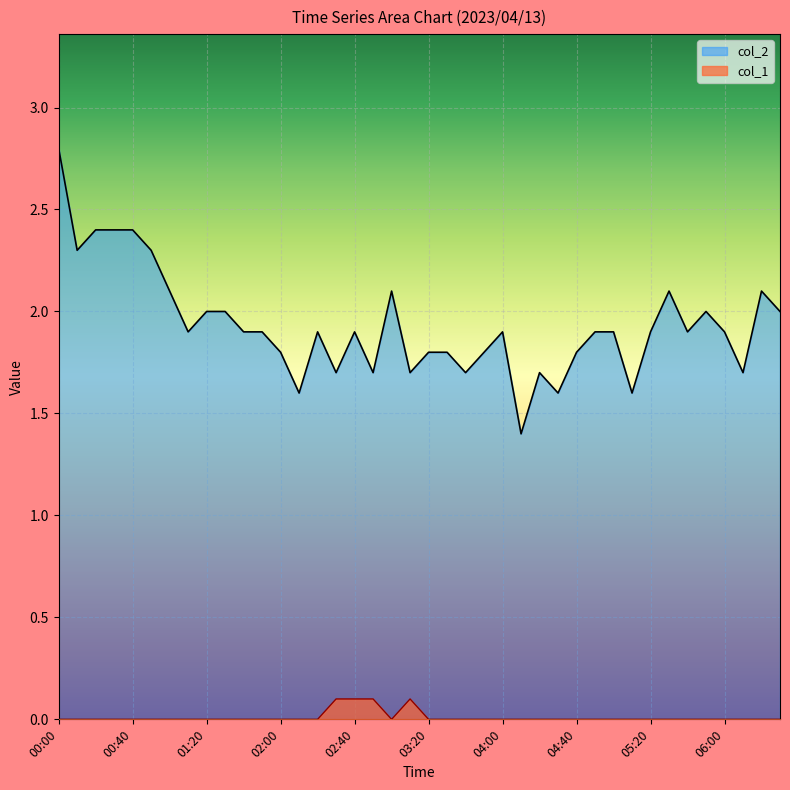

Is it true that col_2 equals 2.0 at 01:30?

True